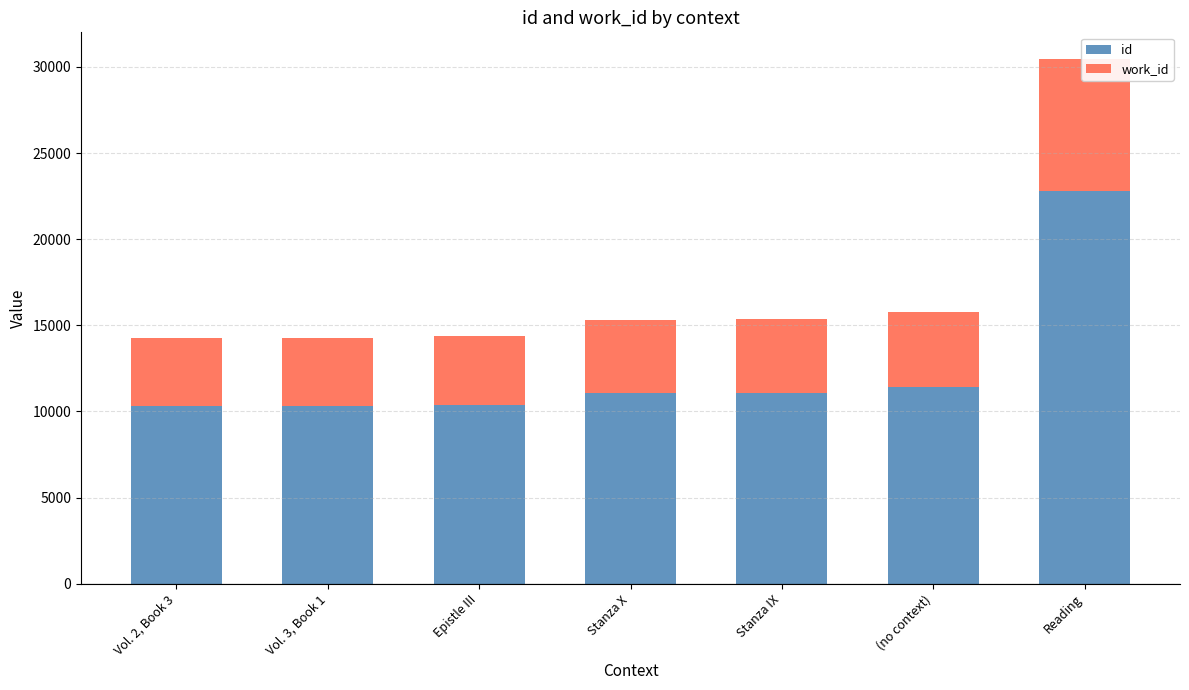

What is the label of the 6th bar from the left?

(no context)